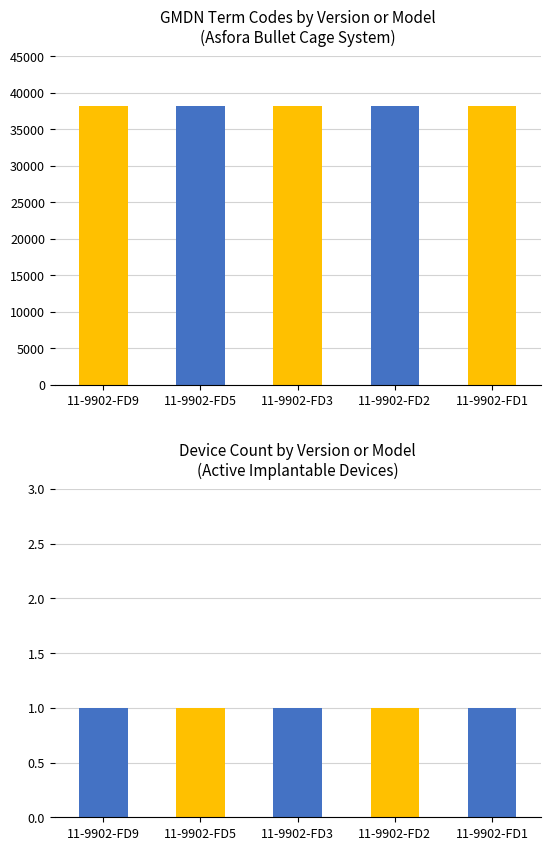

Which series changed the most between 11-9902-FD5 and 11-9902-FD1?

GMDN Code